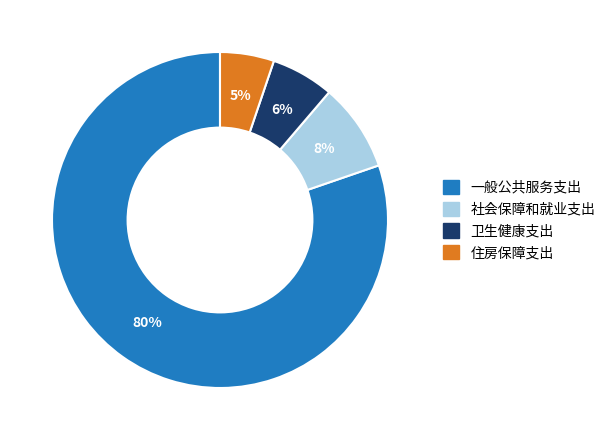

True or false: 社会保障和就业支出 accounts for 1% of the total.

False